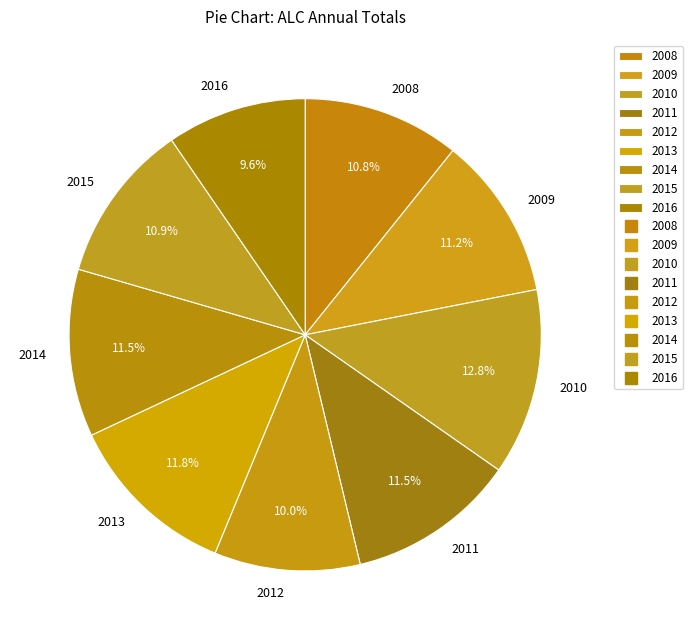

How many slices are in this pie chart?

9